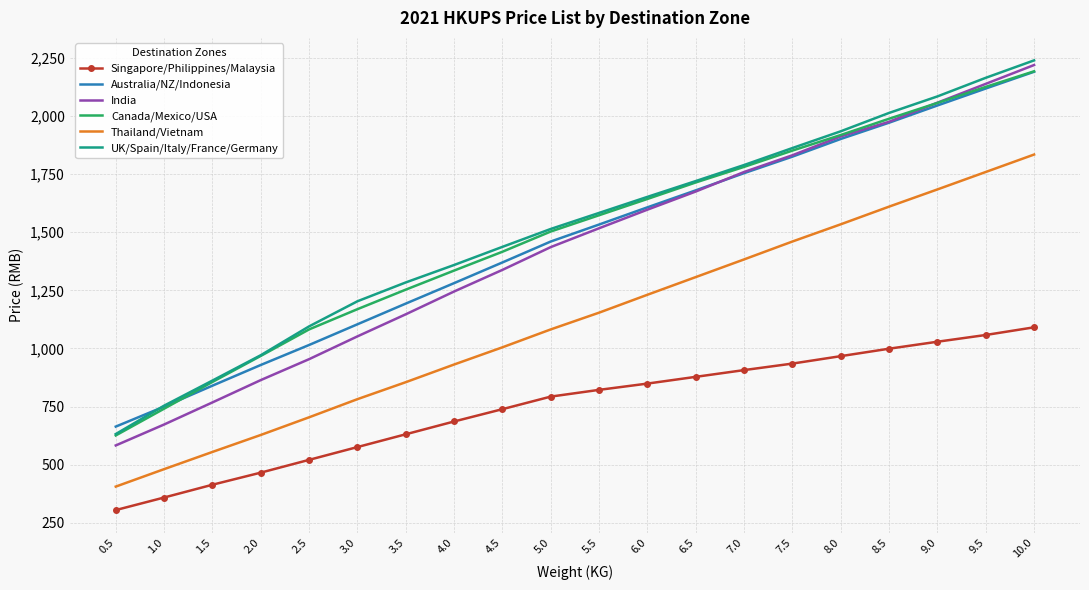

The India series shows 2474 at 5.5. True or false?

False